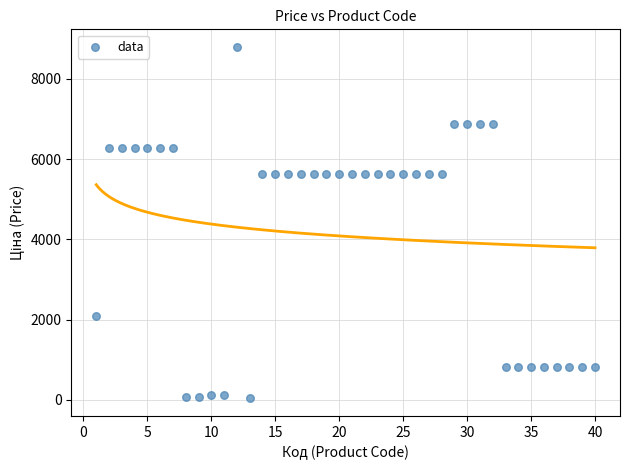

What is the range of Y values (max minus min)?

8766.3